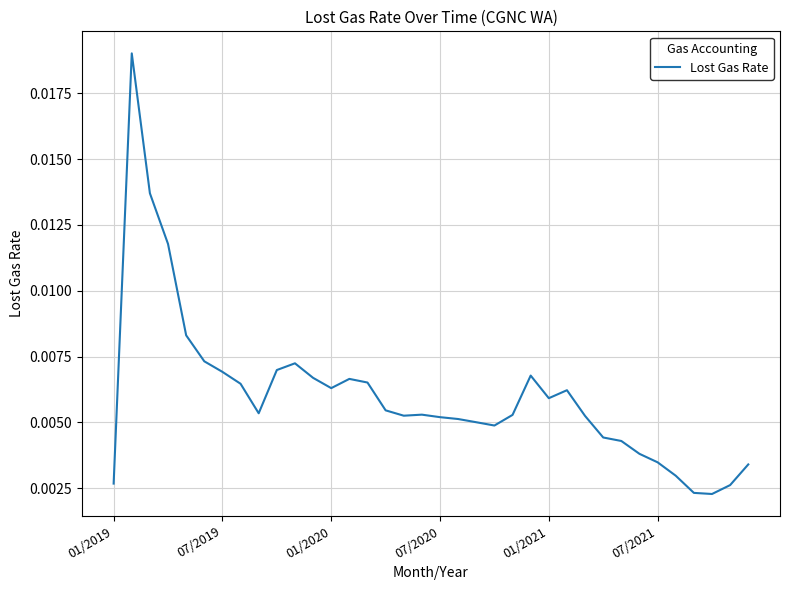

Is this an area chart (filled region under the line)?

No